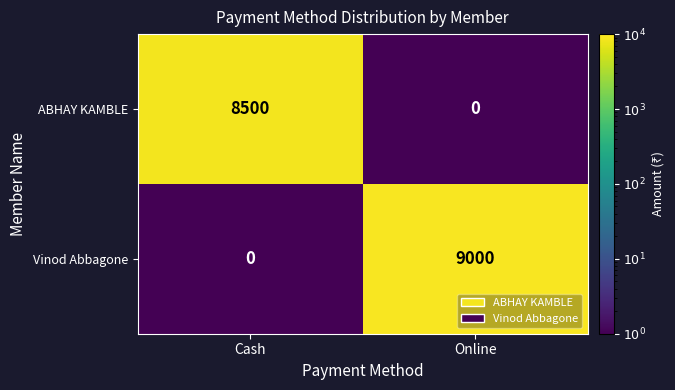

Reading left to right, extract all data points from this chart.

ABHAY KAMBLE: 8500	0
Vinod Abbagone: 0	9000